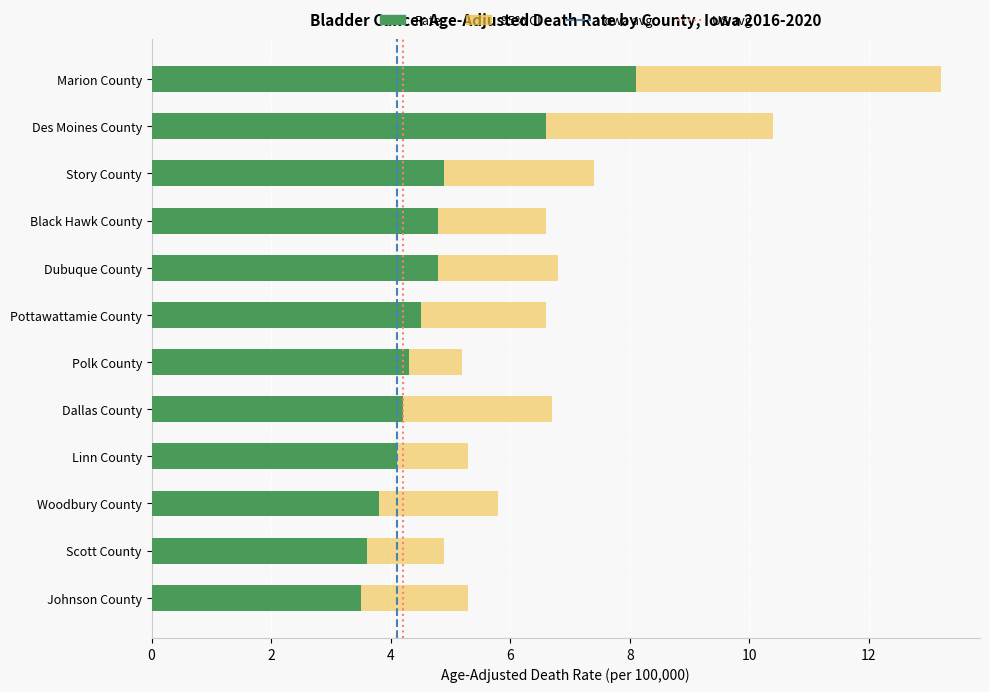

What is the difference between the second highest and second lowest values in the Rate series?

3.0